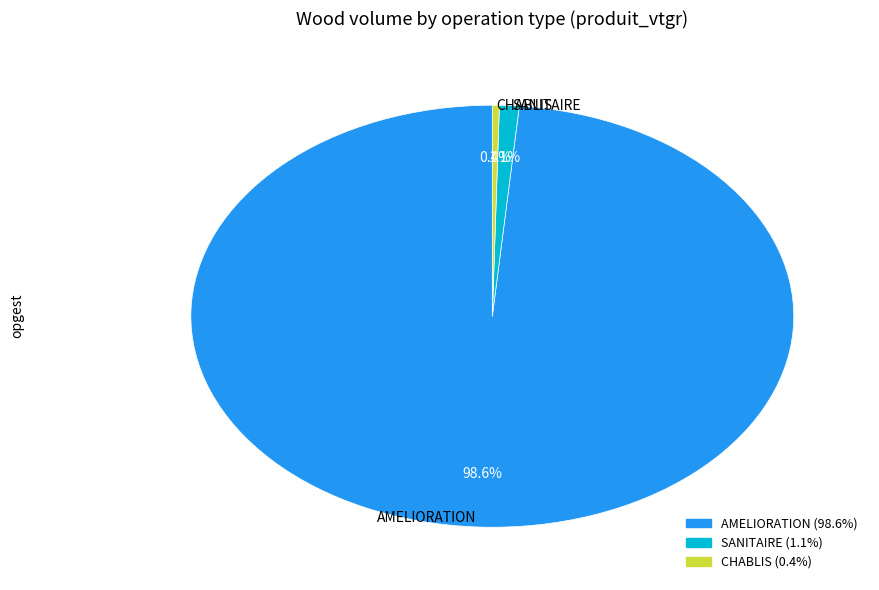

Is there any slice that represents more than half of the pie?

Yes